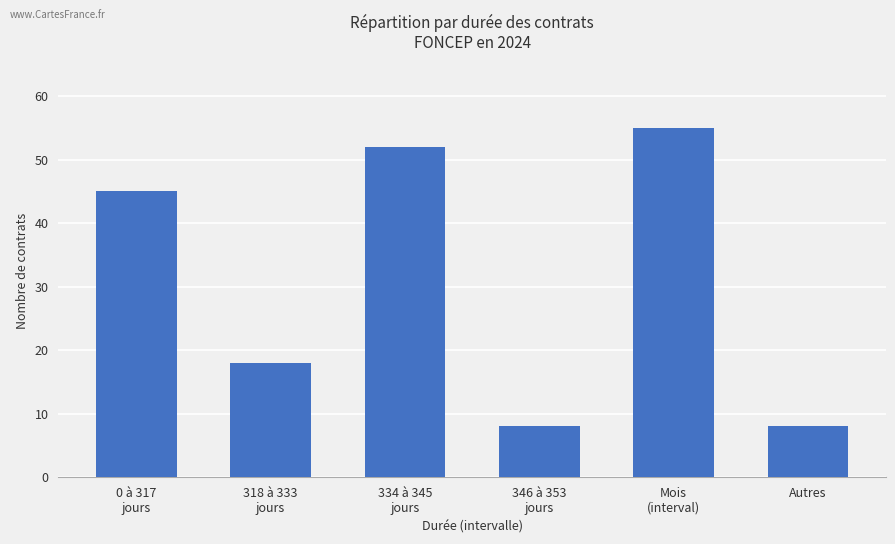

Does the chart contain stacked bars?

No